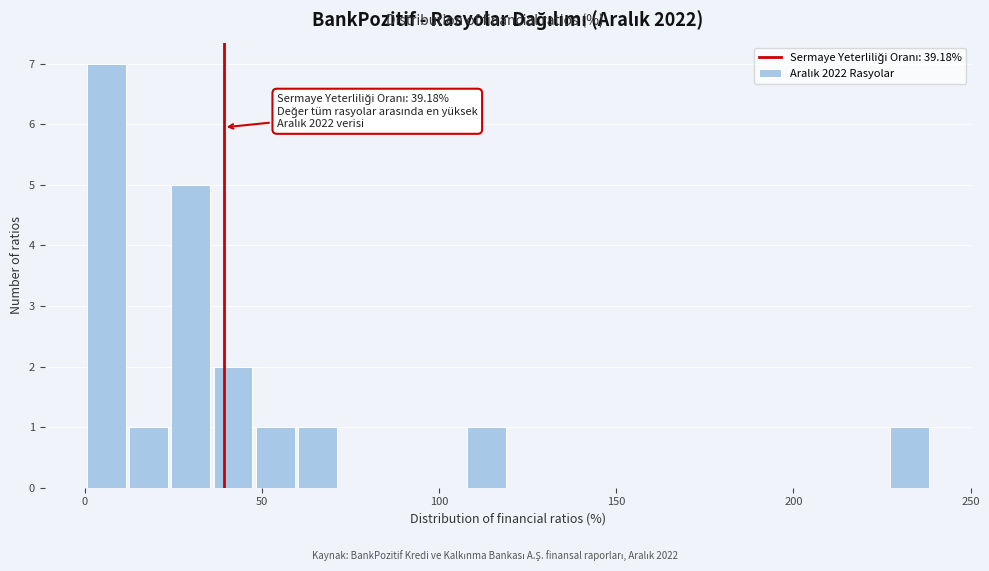

Around what value on the x-axis is the tallest bar? Give the approximate position of its centre, as read against the axis.

5